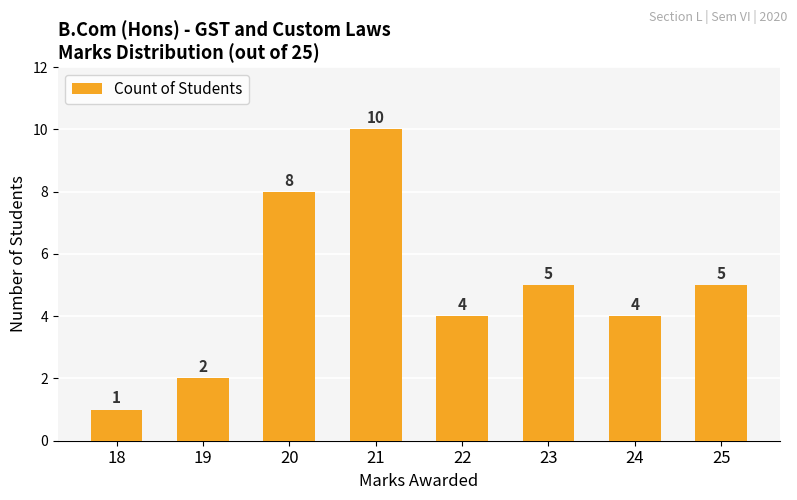

How many values are between 4 and 8?

5